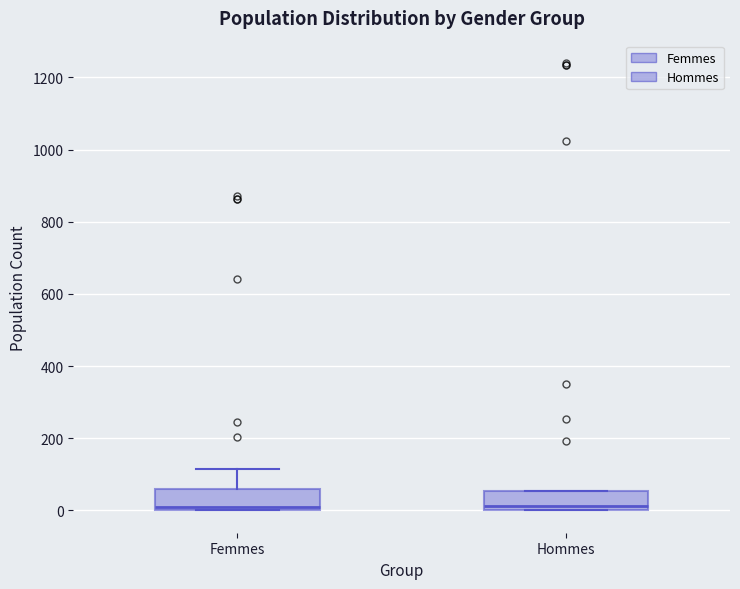

Where does the median line of the box for Hommes sit on the y-axis? The values are not printed on the chart, so give them approximately, as read against the axis.

20